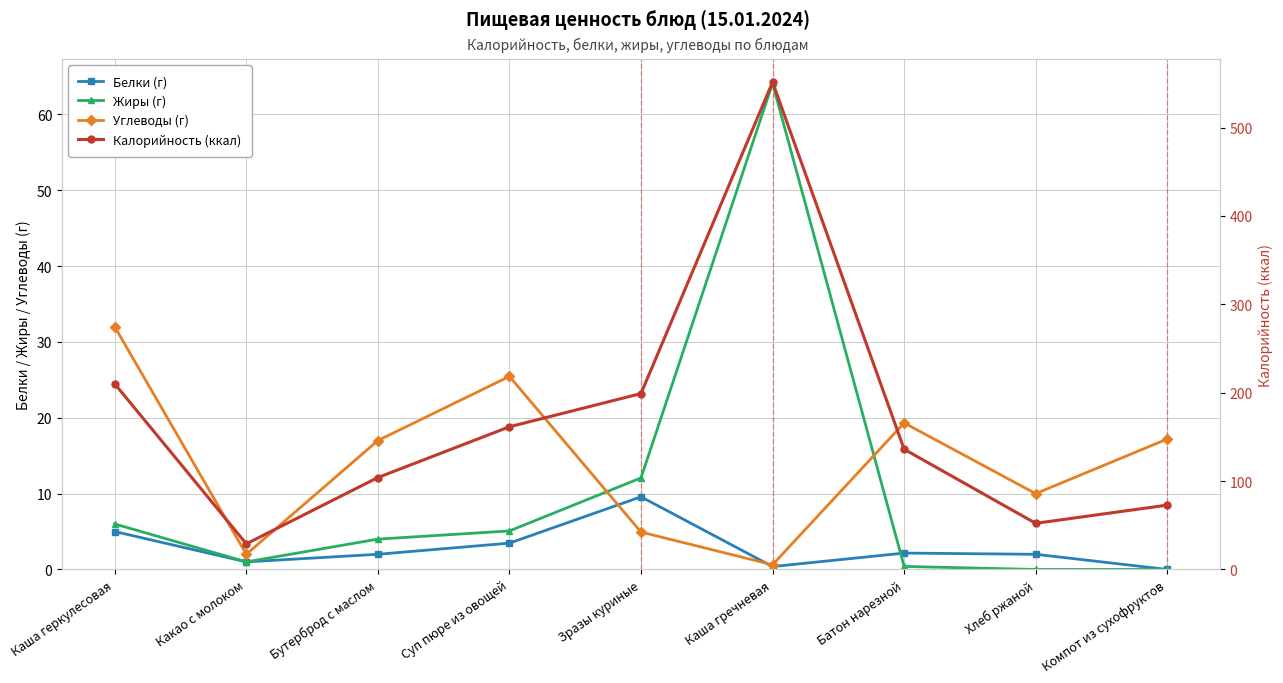

Where is the first local maximum for Калорийность (ккал)?

Каша гречневая